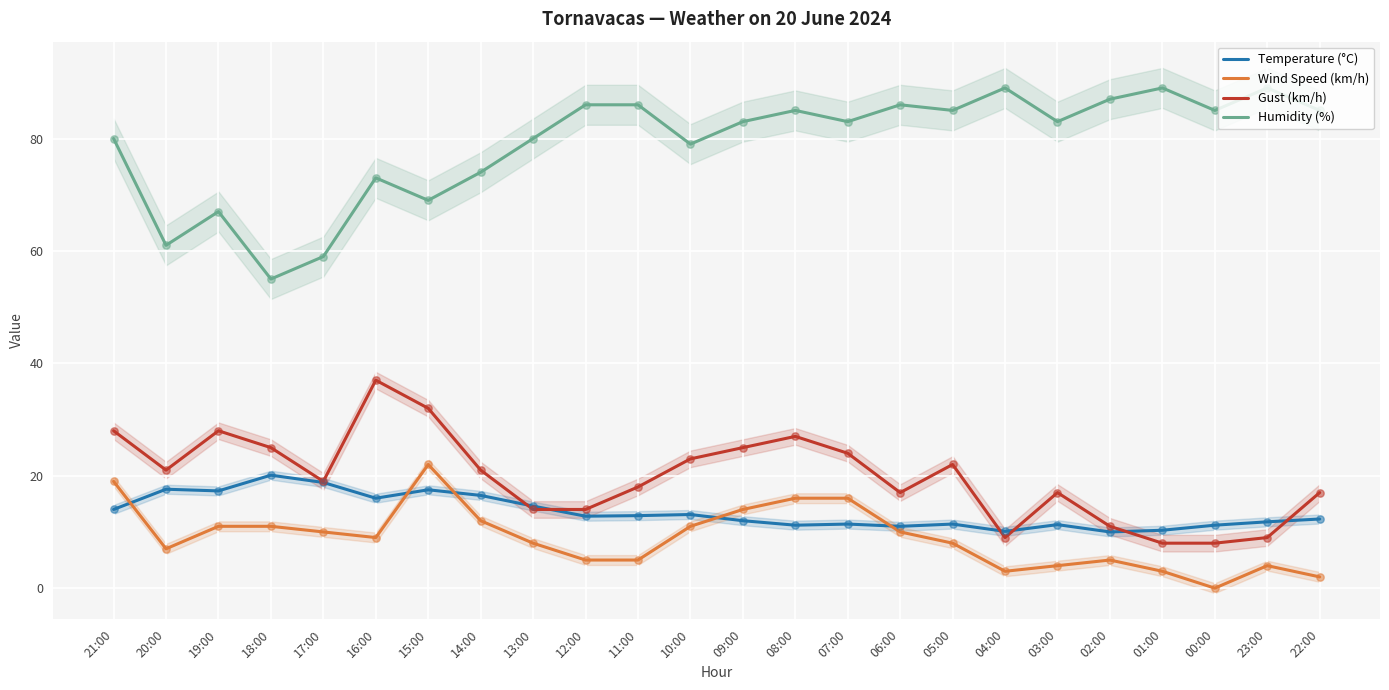

Which series reaches the maximum Y coordinate?

Humidity (%)